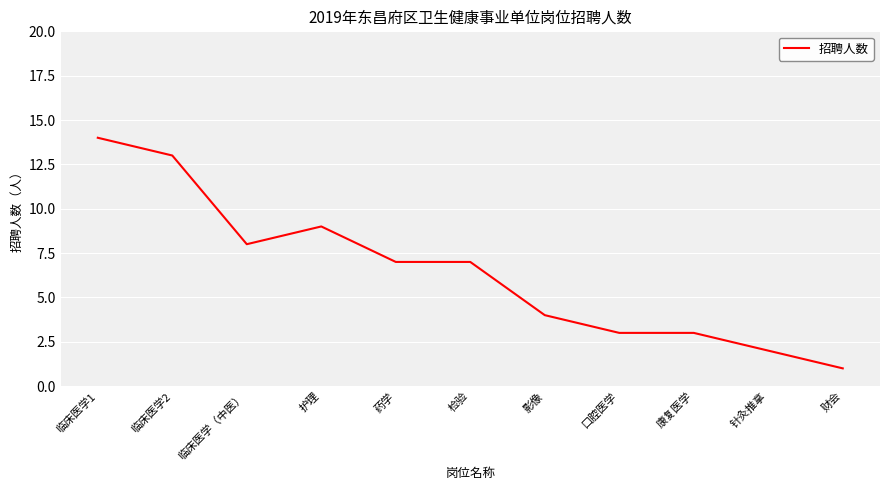

Which category has the highest value across all series?

临床医学1